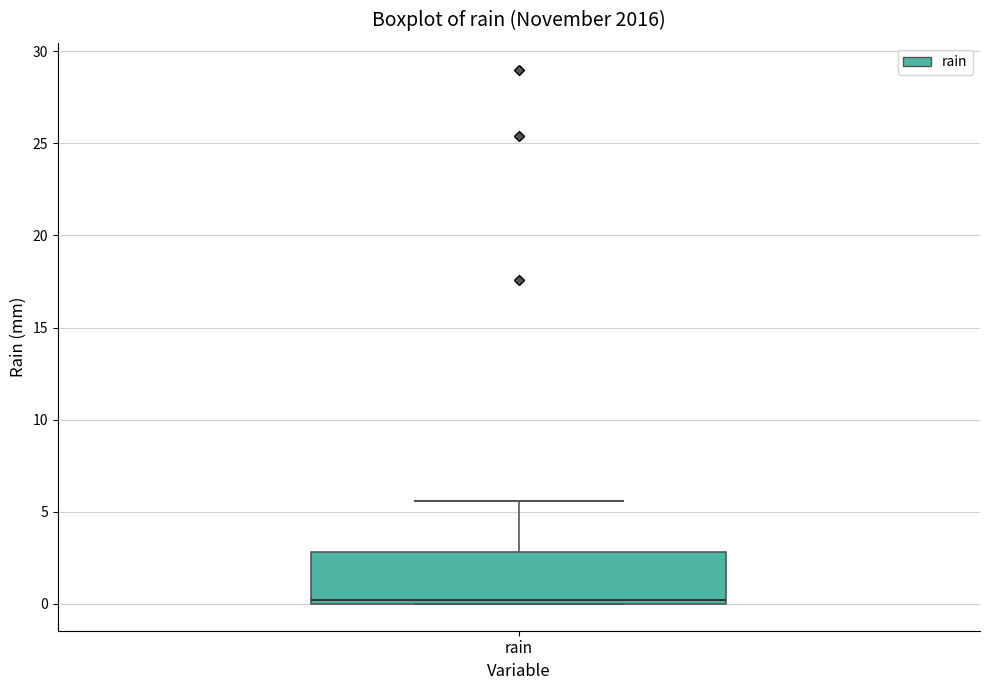

Where does the upper whisker of the box for rain end on the y-axis? The values are not printed on the chart, so give them approximately, as read against the axis.

5.5